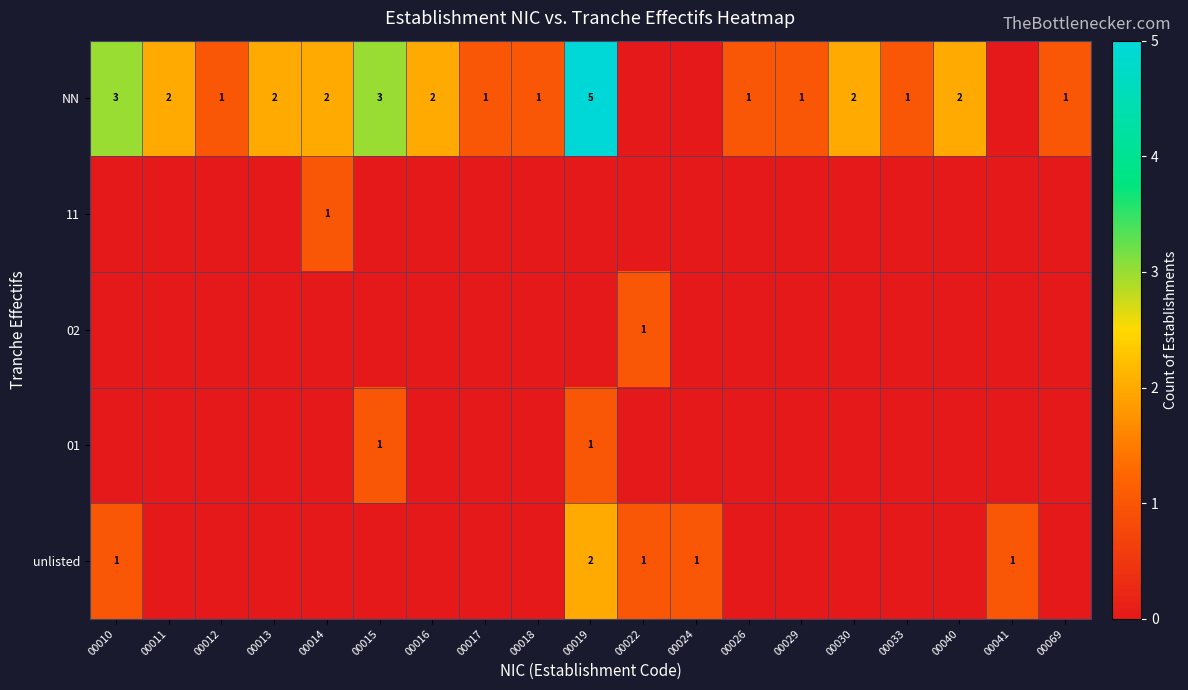

The value of NN at 00026 is 1. True or false?

True